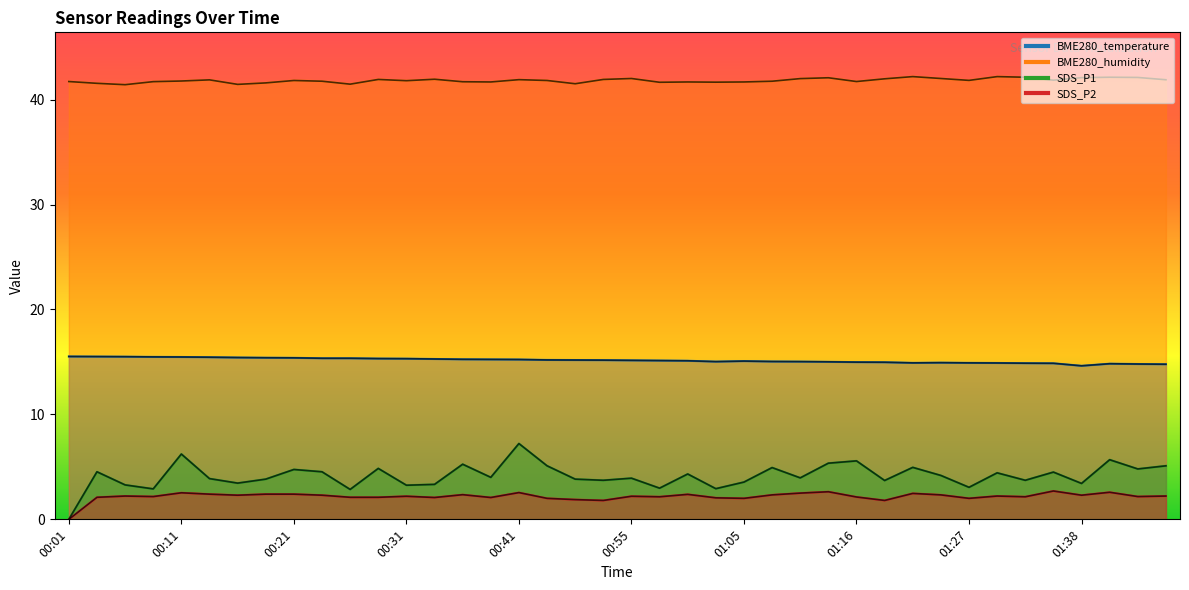

What are all the series names shown in the legend?

BME280_temperature, BME280_humidity, SDS_P1, SDS_P2